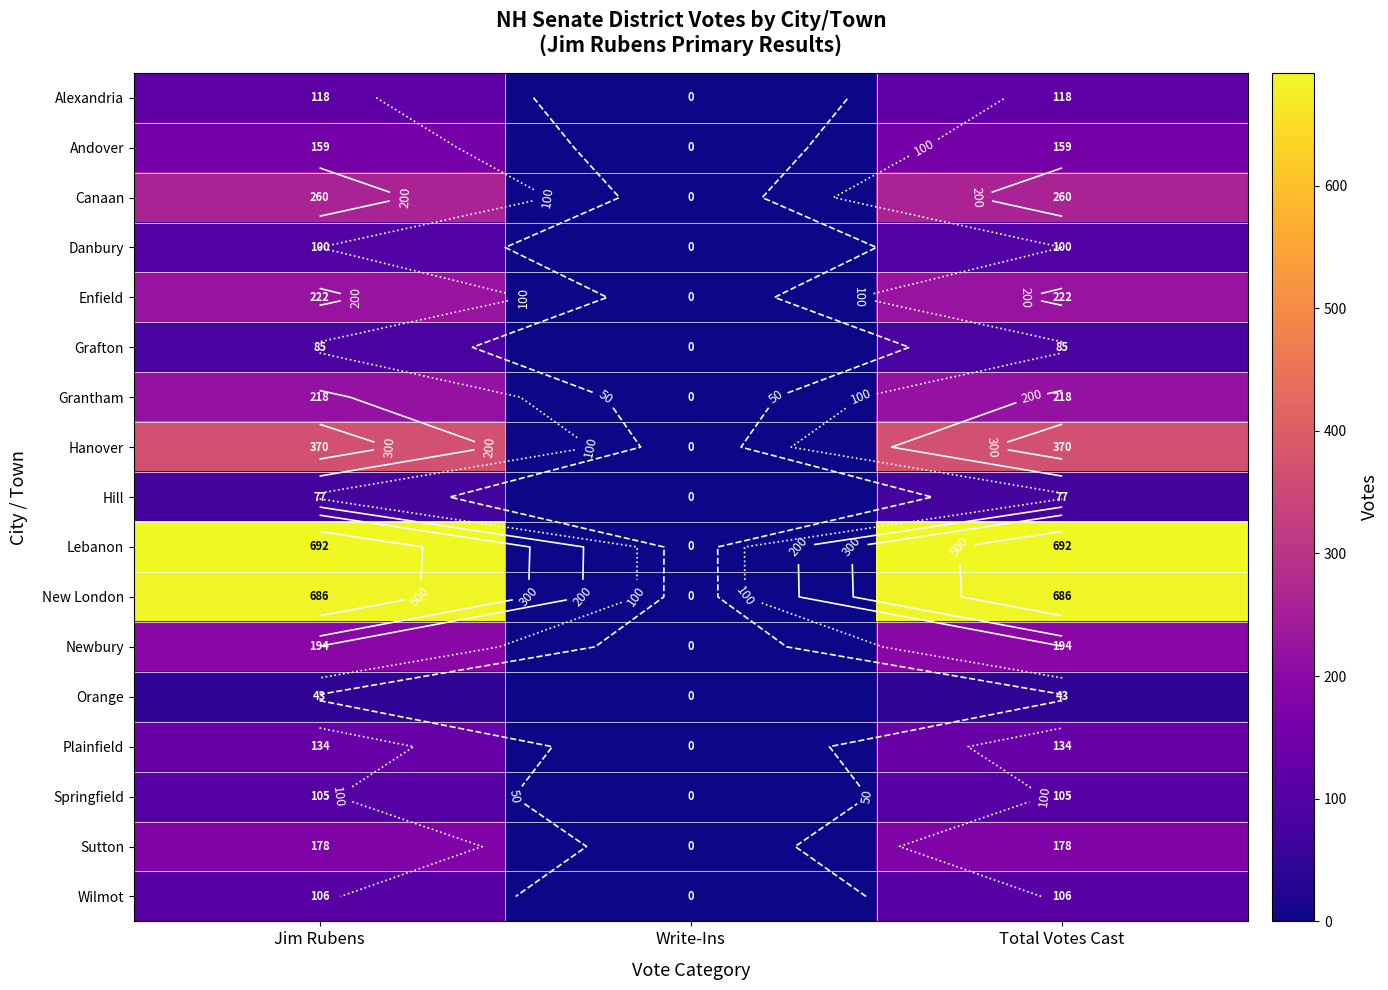

Is it true that Sutton equals 77 at Total Votes Cast?

False